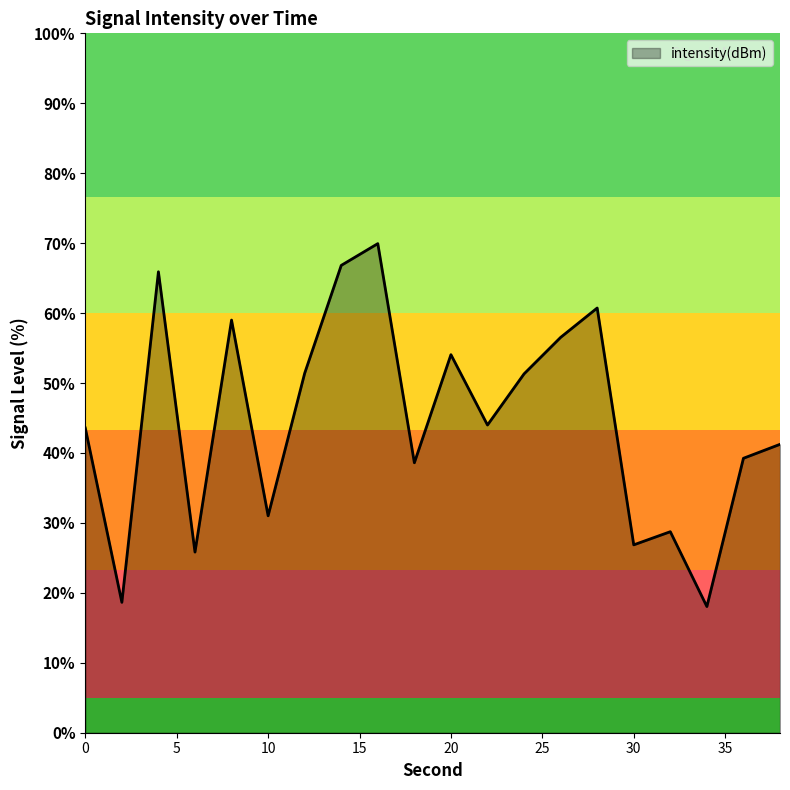

What is the difference between the maximum and minimum values?

51.9